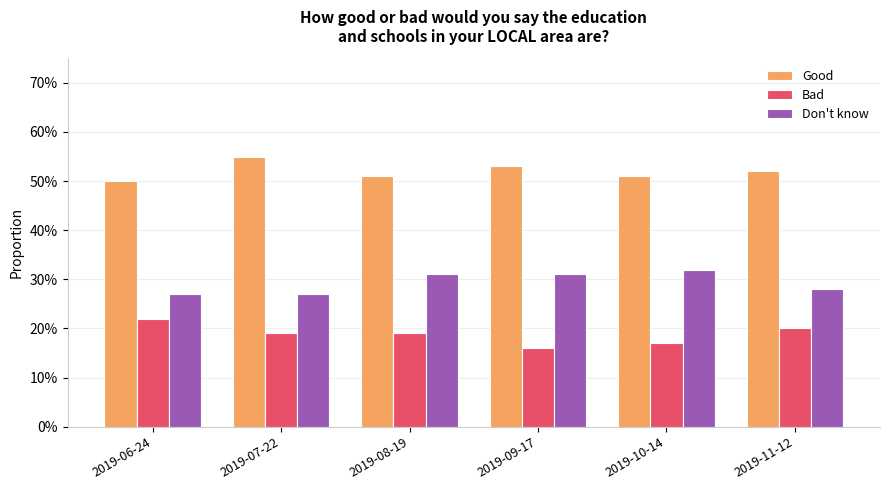

What is the label of the 3rd bar from the left?

2019-08-19